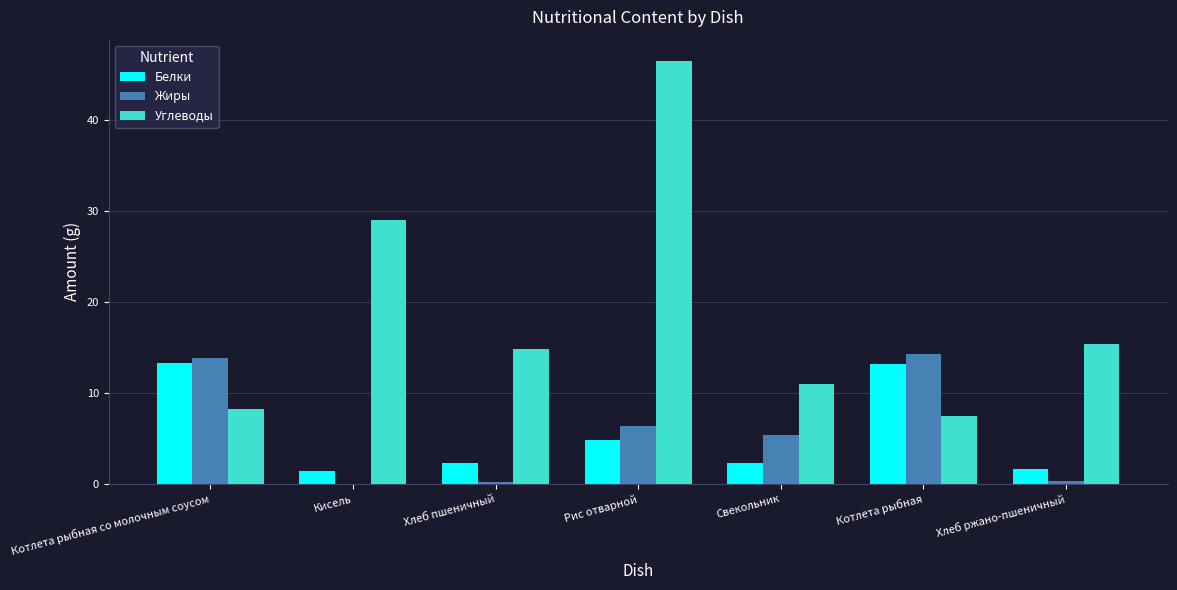

Is the value of Белки at Хлеб пшеничный greater than the value of Жиры at Котлета рыбная?

No